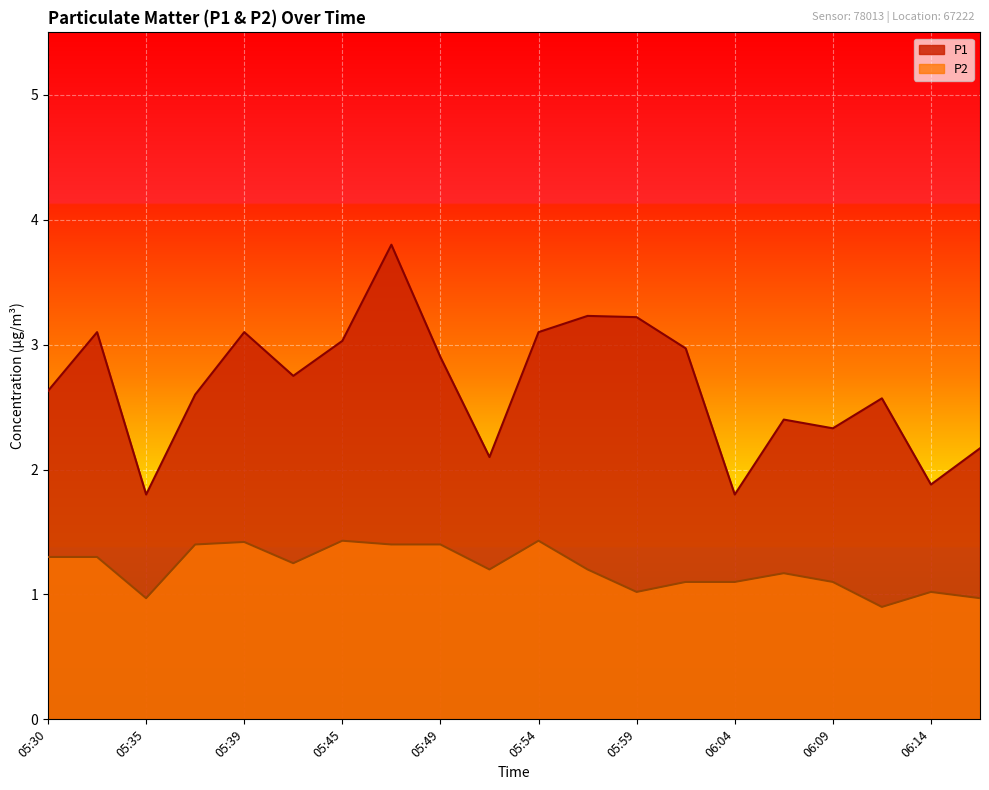

Which series has the widest spread of values?

P1